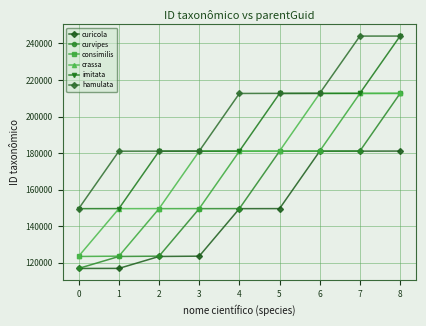

What is the value of the imitata point at the 5th from the left?

181112